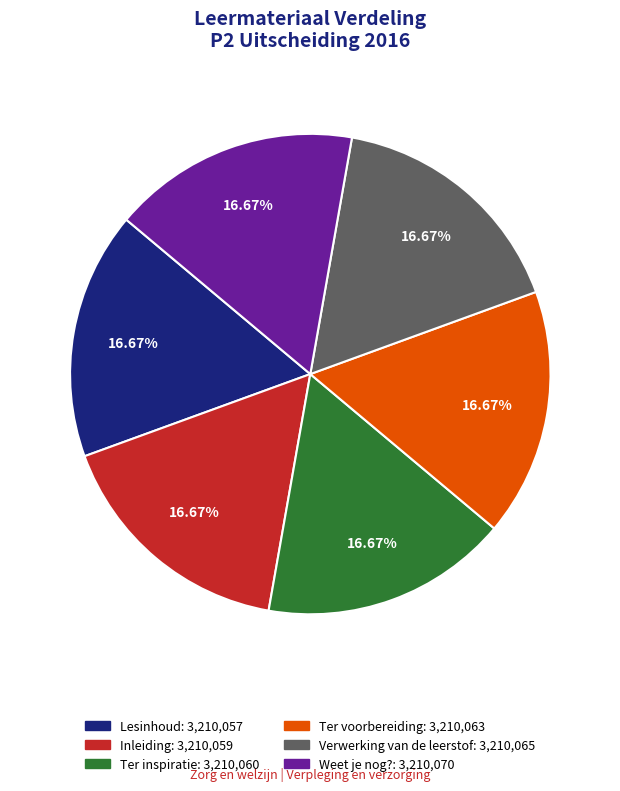

To the nearest percent, what is the combined percentage of Verwerking van de leerstof and Ter inspiratie?

33%